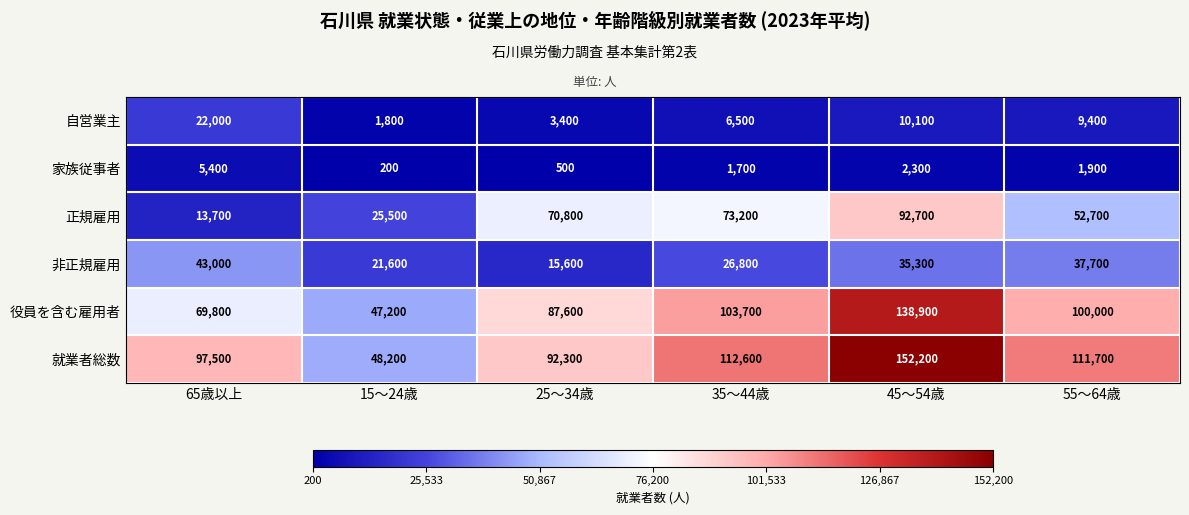

The value of 正規雇用 at 55～64歳 is 52700. True or false?

True